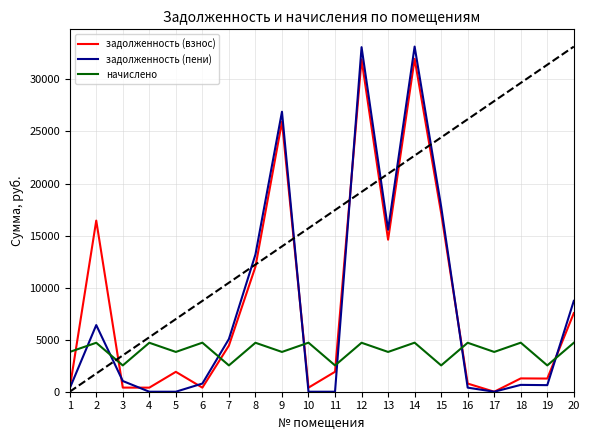

What is the sum of all задолженность (взнос) values?

171061.2